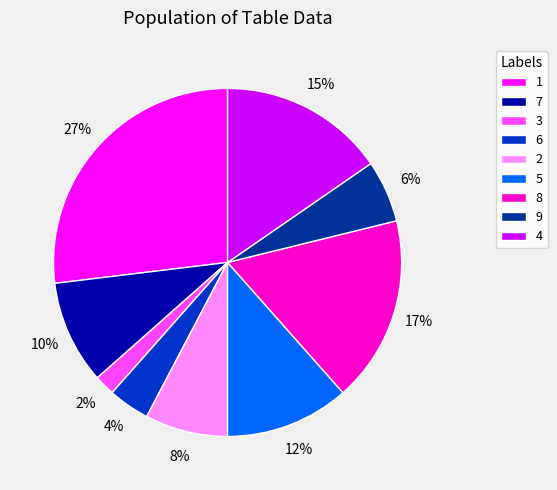

Count the number of slices in the pie.

9